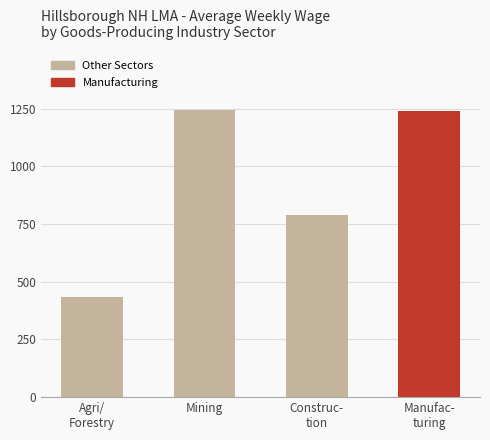

What is the difference between the maximum and minimum values?

814.0